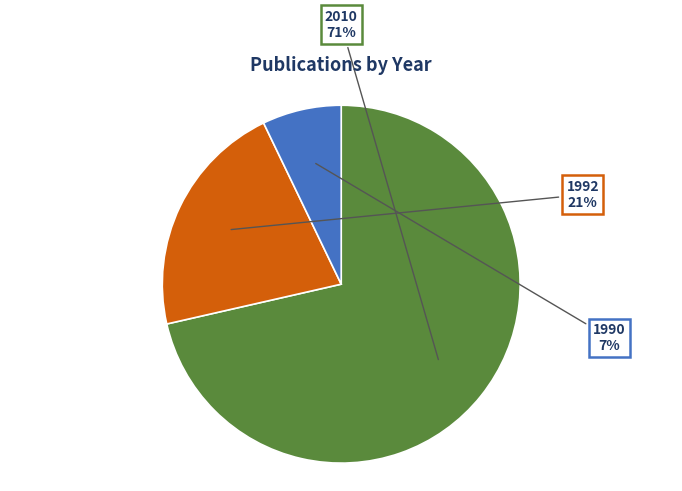

What percentage is the 1992 slice, to the nearest percent?

21%